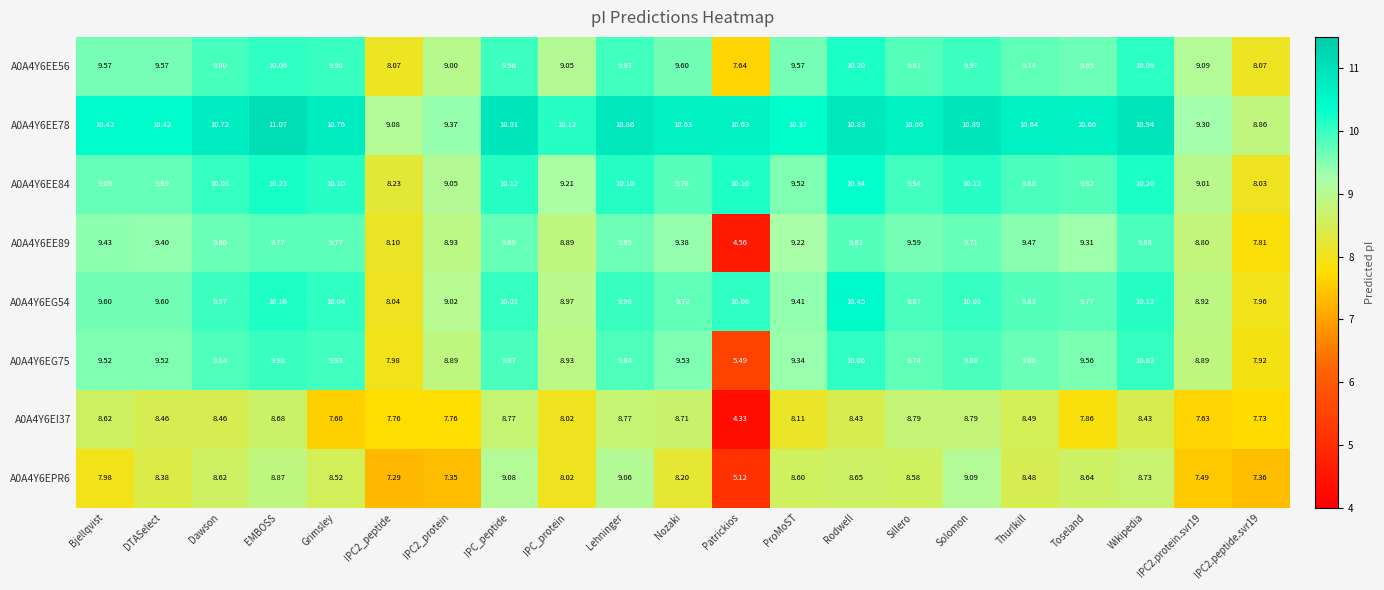

Which label corresponds to the smallest value in the chart?

Patrickios